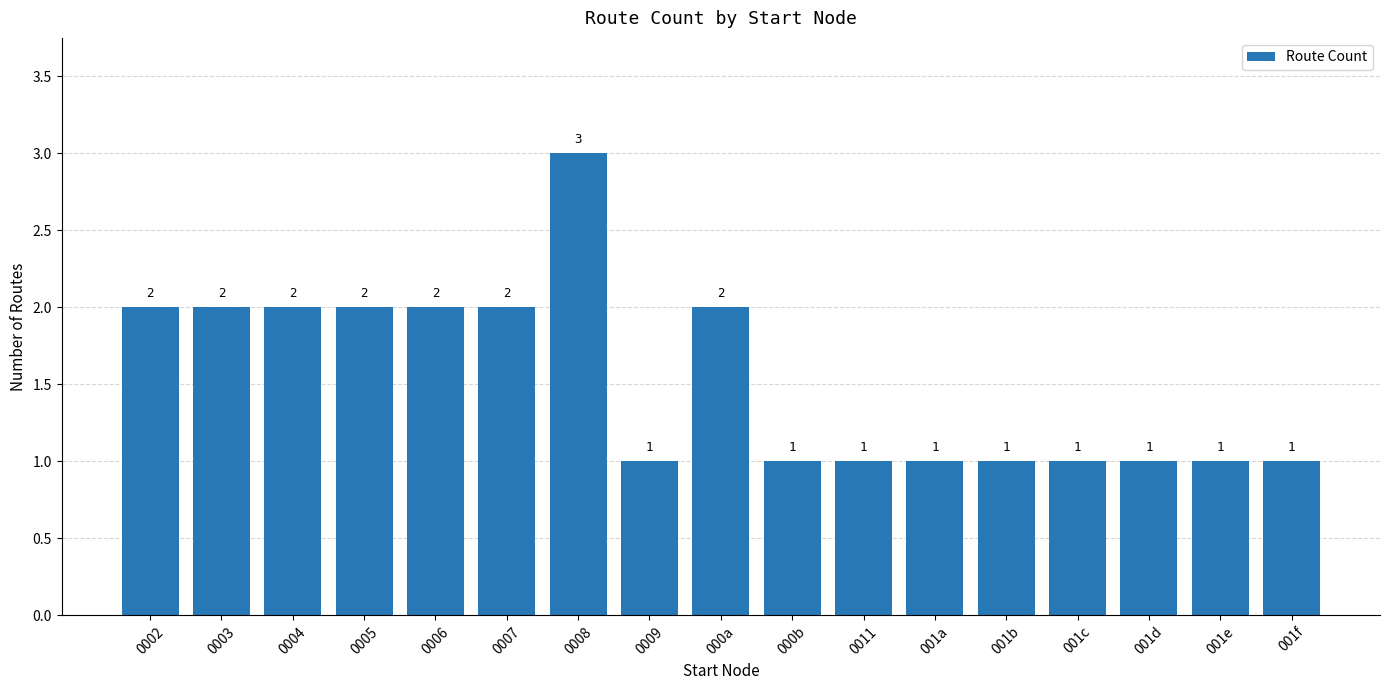

How many categories are shown in the chart?

17